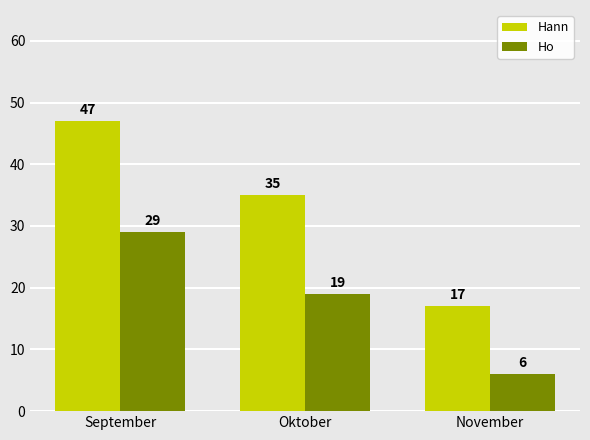

How many data points in Hann are less than 35?

1